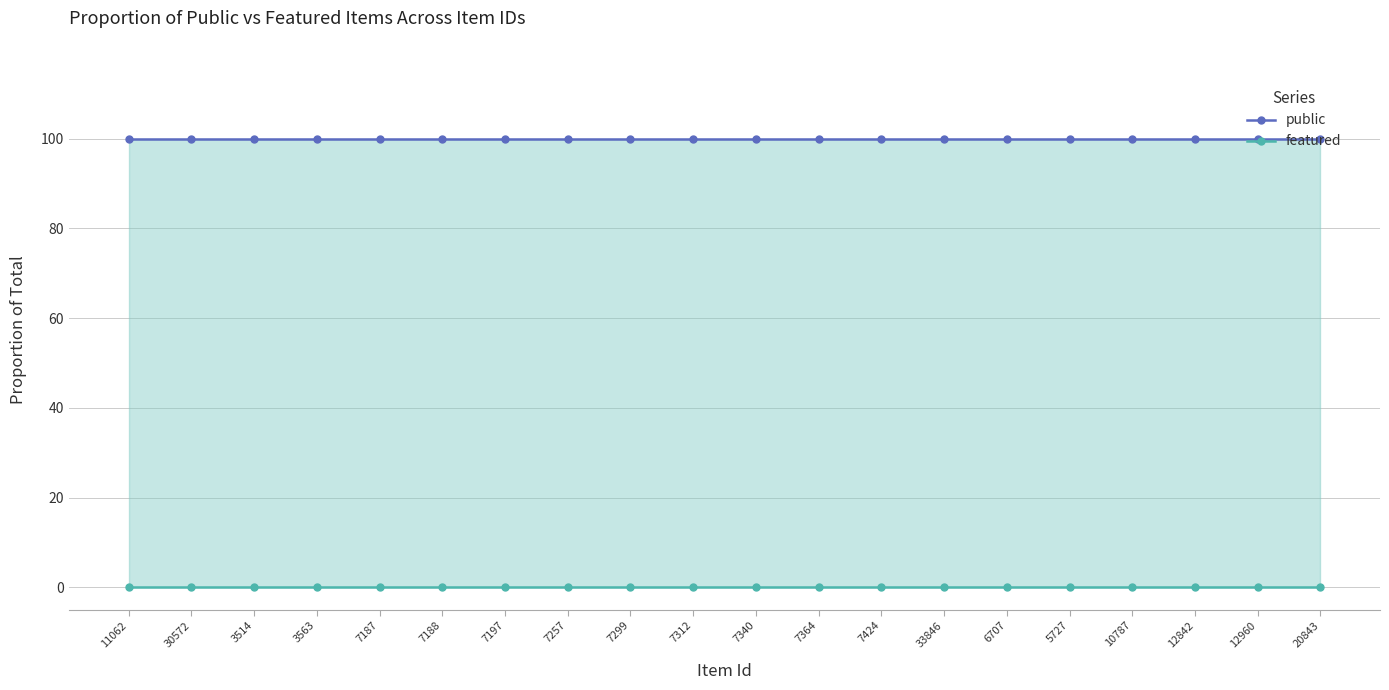

True or false: public and featured cross at least once.

False